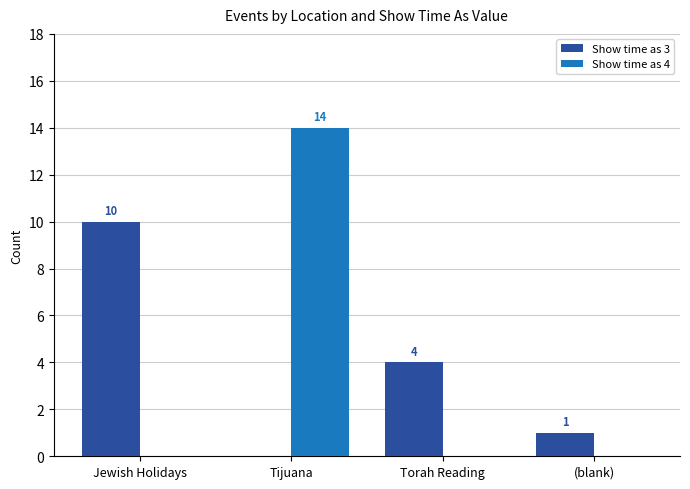

At which category is the sum across all series the highest?

Tijuana